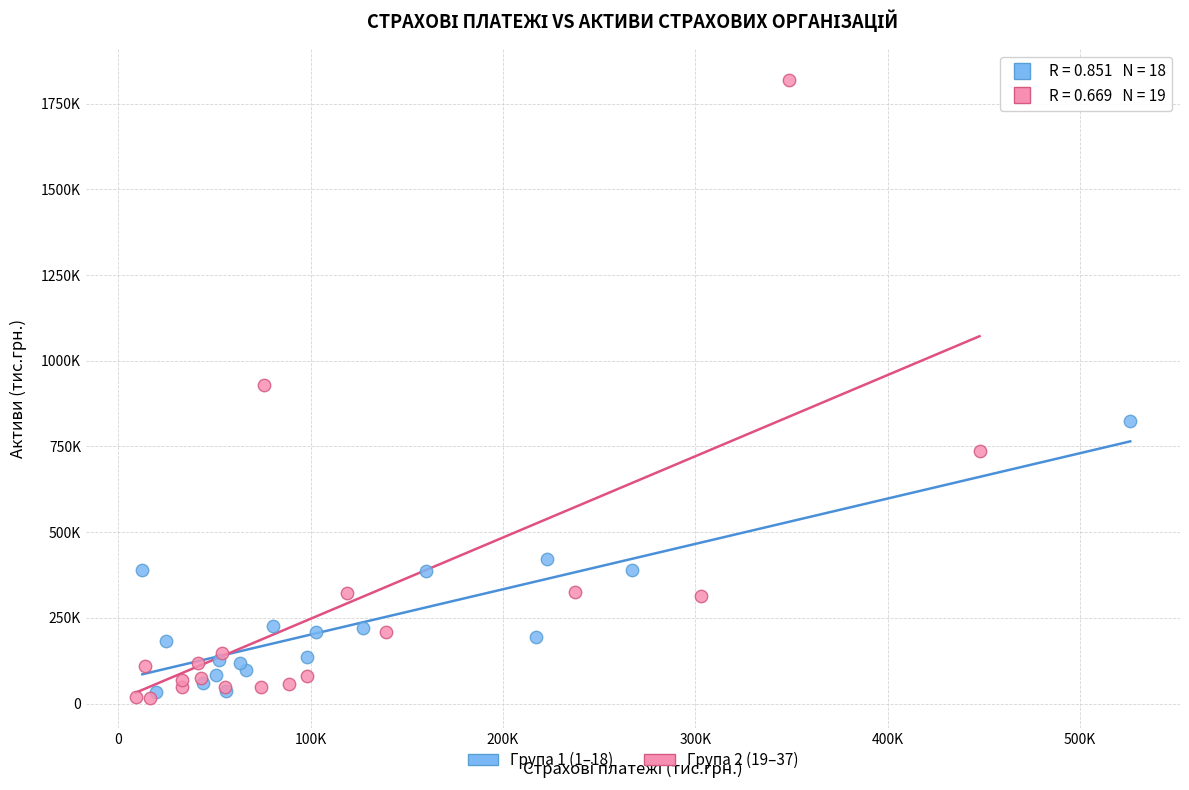

What are all the series names shown in the legend?

Група 1 (1–18), Група 2 (19–37)